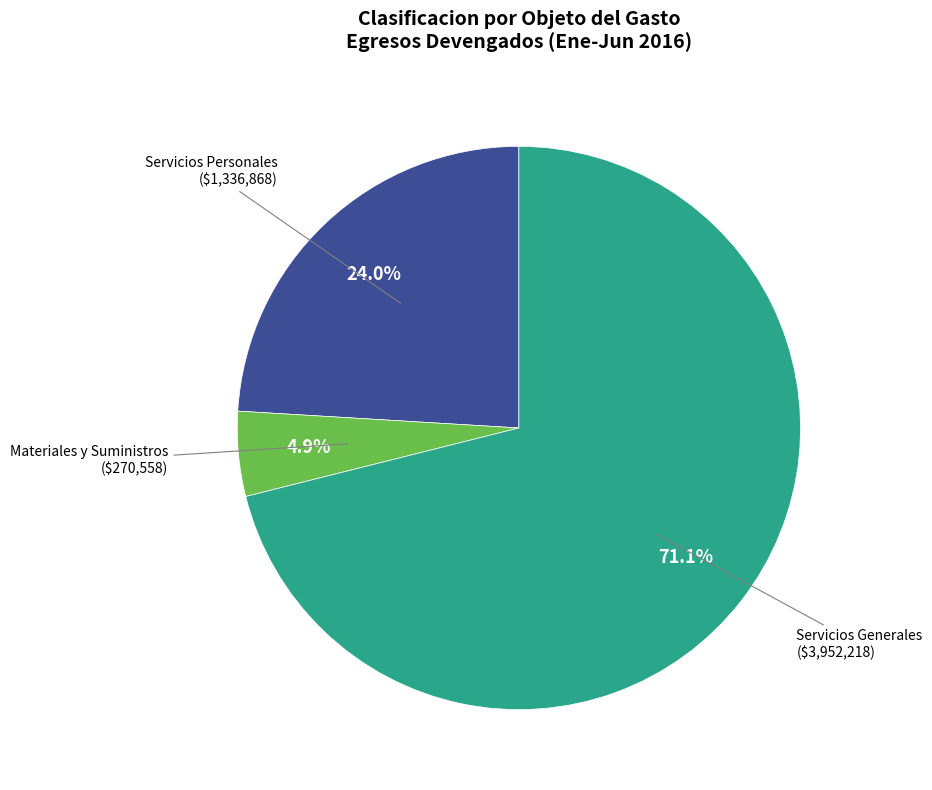

How many slices are in this pie chart?

3